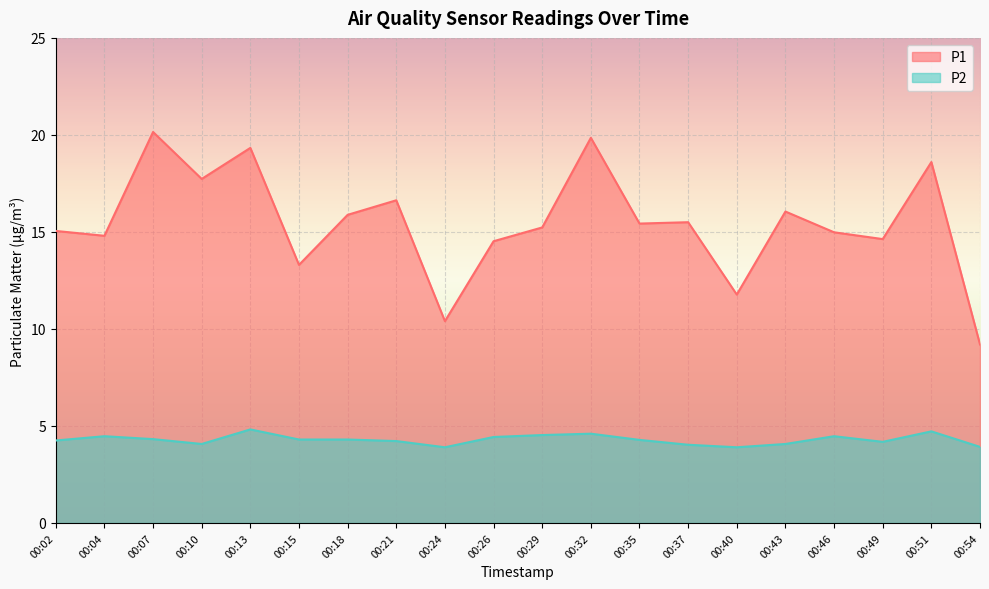

How many distinct data groups are displayed?

2